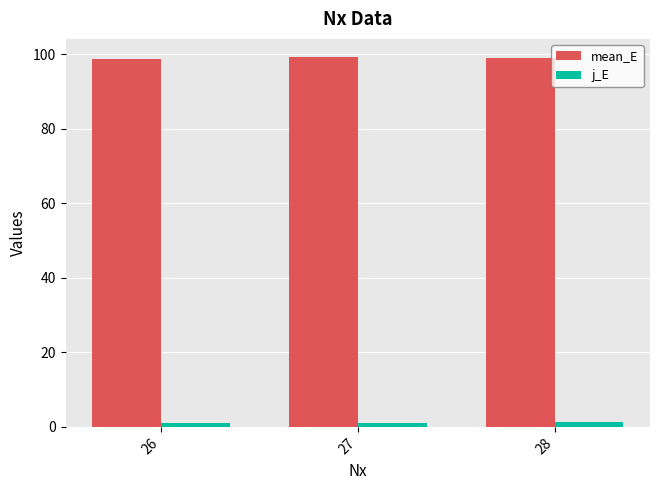

At how many categories does at least one series exceed 45?

3